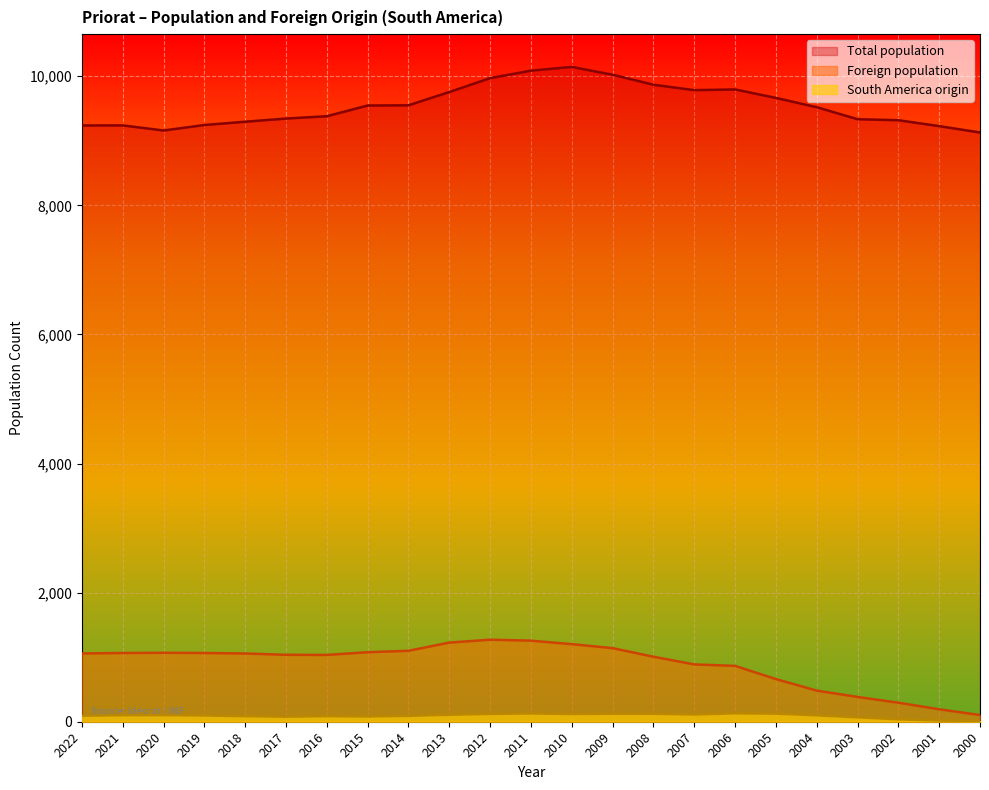

True or false: South America origin and Foreign population cross at least once.

False